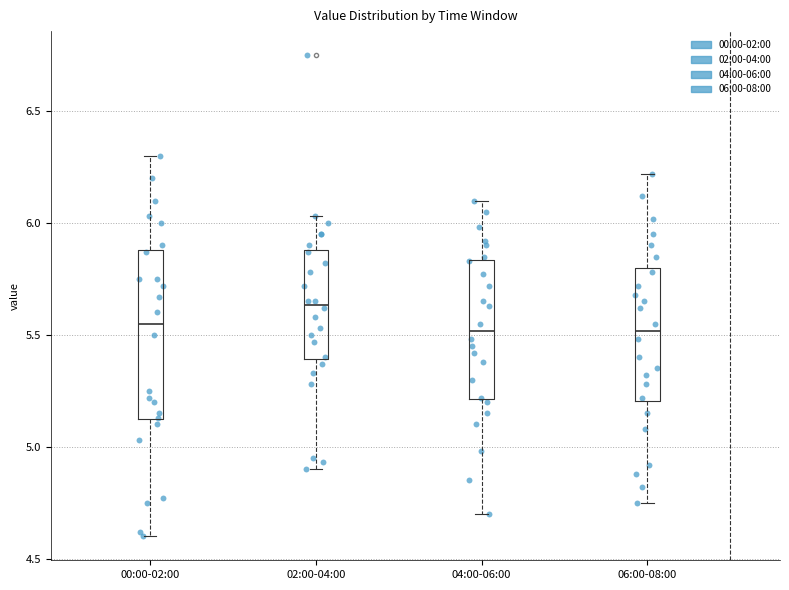

Where is the lower edge of the box for 02:00-04:00 on the y-axis? The values are not printed on the chart, so give them approximately, as read against the axis.

5.40